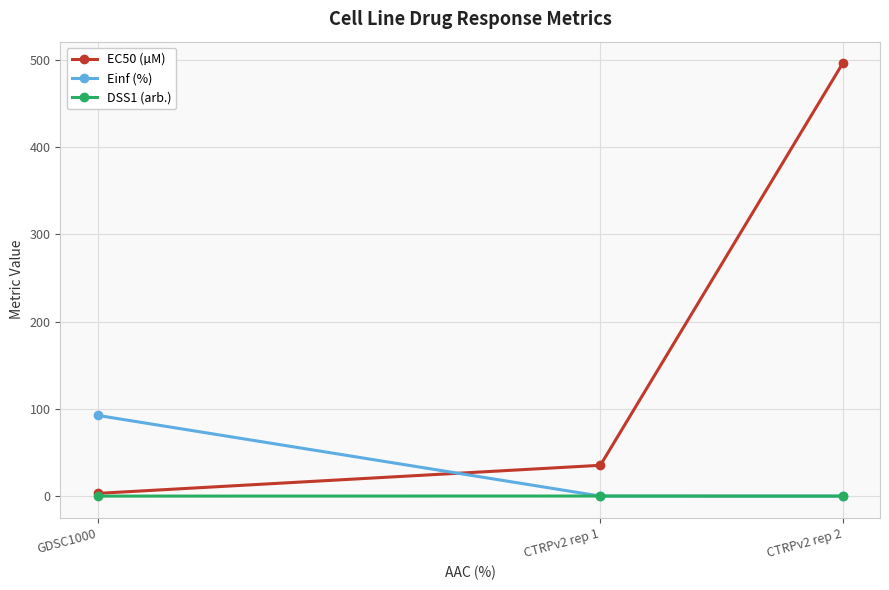

What is the label of the 3rd point from the left?

CTRPv2 rep 2